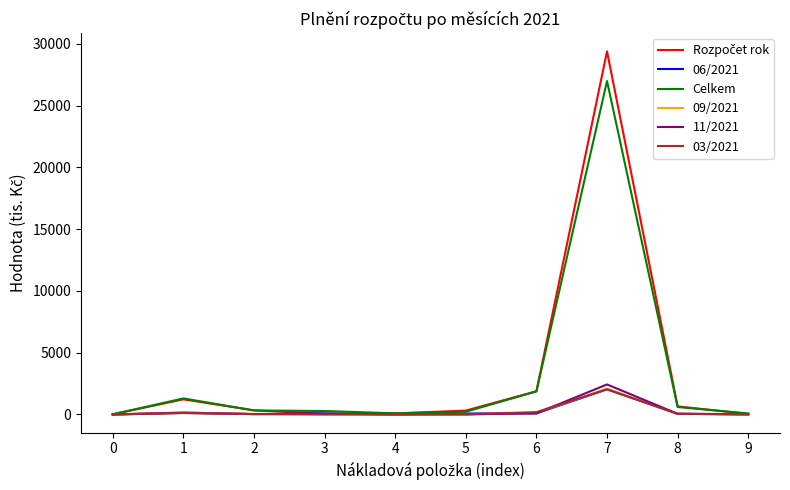

What is the greatest value displayed?

29387.1